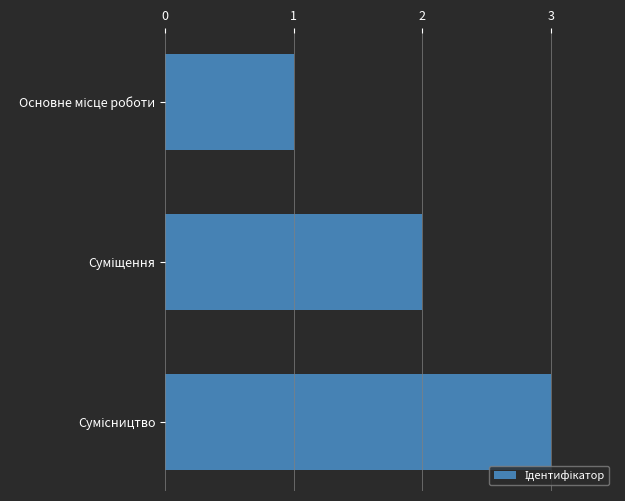

What is the greatest value displayed?

3